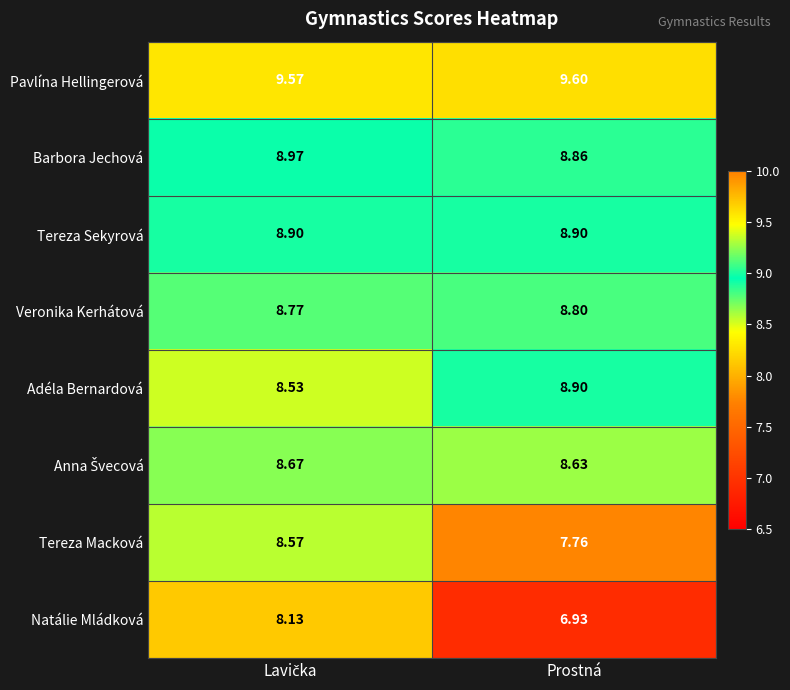

Which category has the highest value across all series?

Prostná